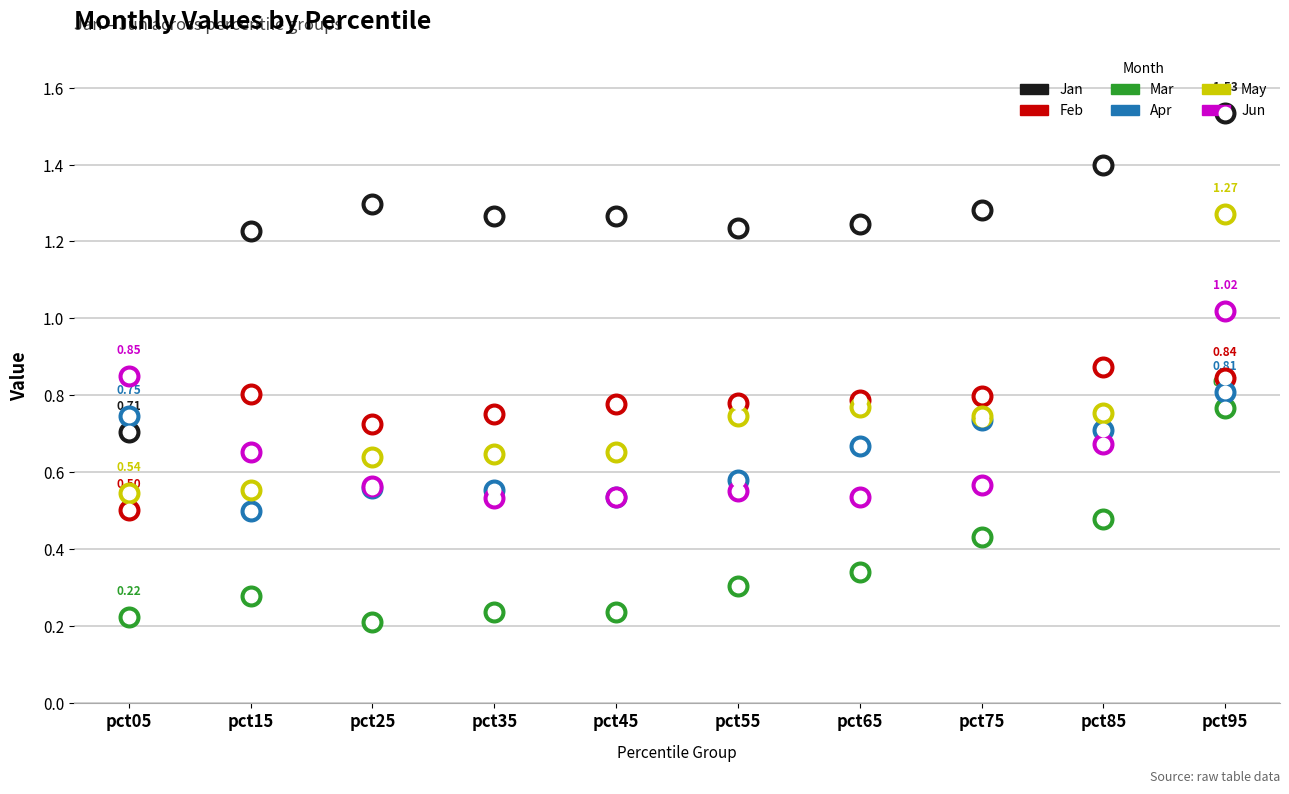

At how many categories does at least one series exceed 1?

9